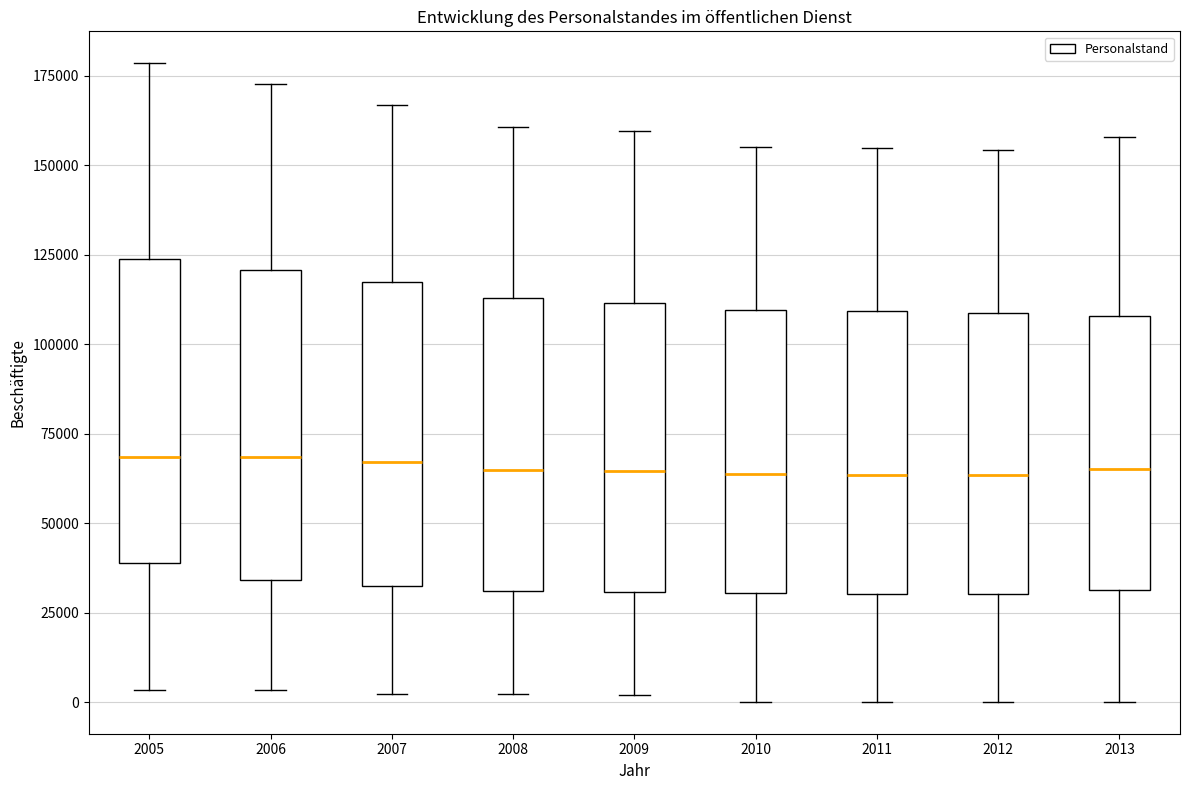

Where does the lower whisker of the box at x = 2012 end on the y-axis? The values are not printed on the chart, so give them approximately, as read against the axis.

0